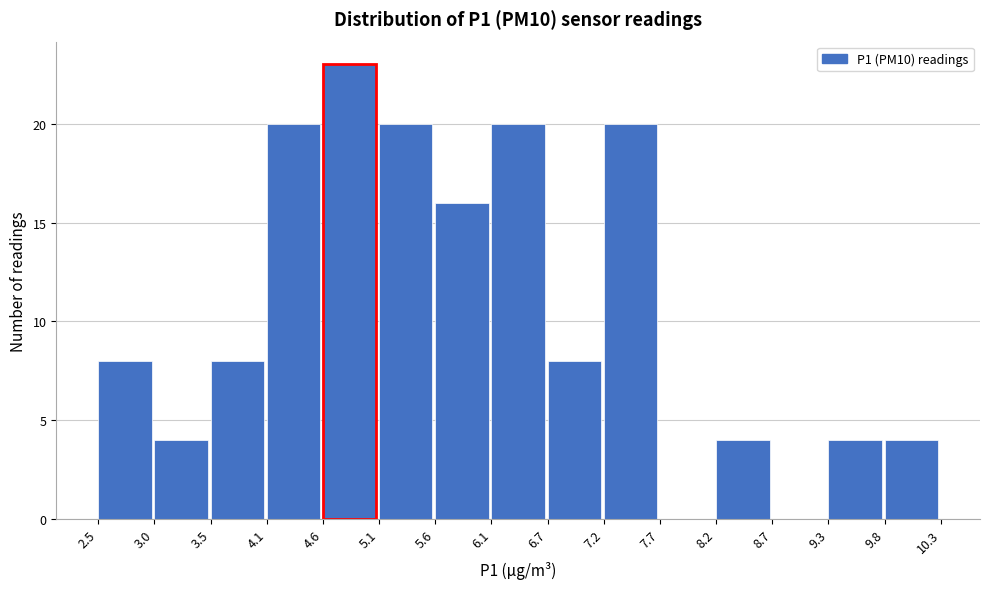

What is the height of the bar covering 5.1 to 5.6 on the x-axis? The values are not printed on the chart, so give them approximately, as read against the axis.

20